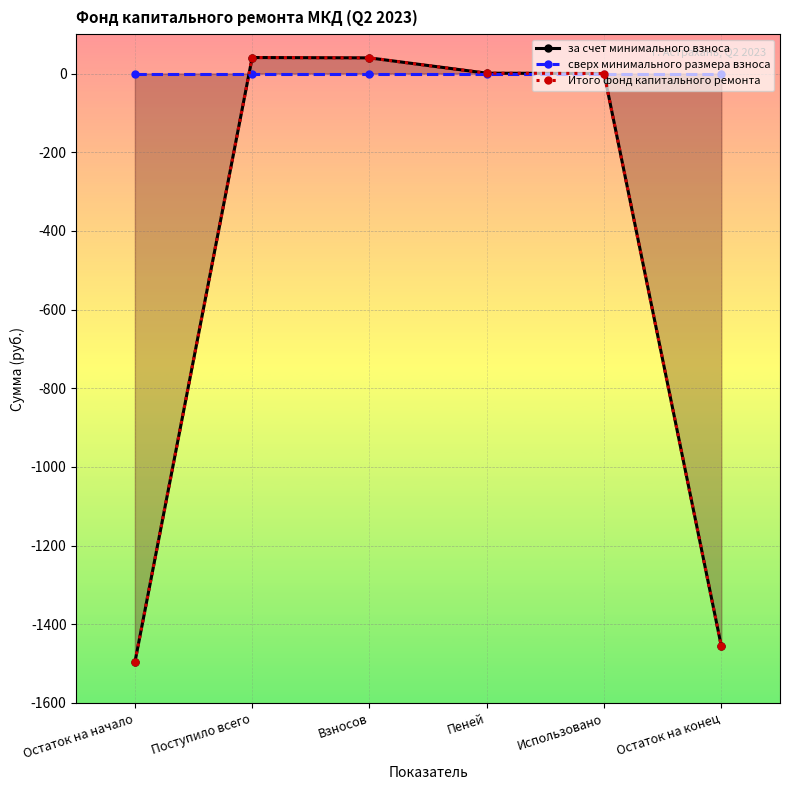

What is the difference between the second highest and second lowest values in the за счет минимального взноса series?

1495.9